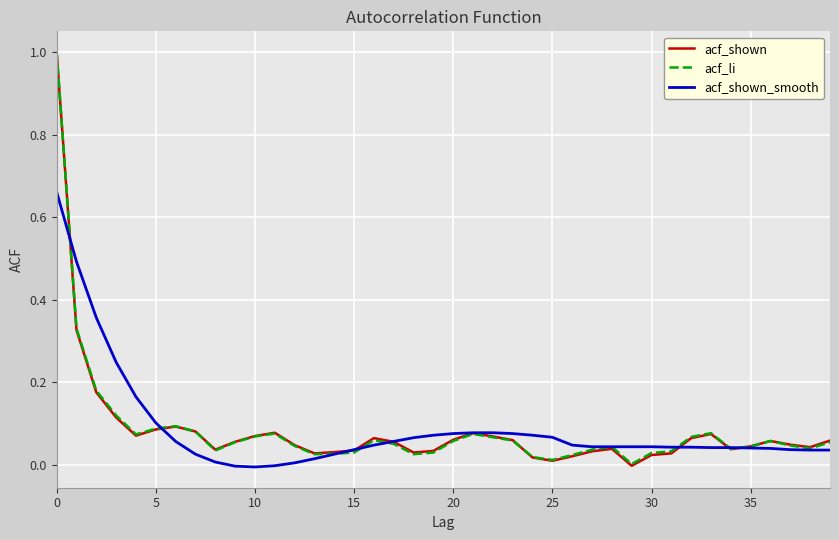

What is the sum of all acf_shown values?

3.3